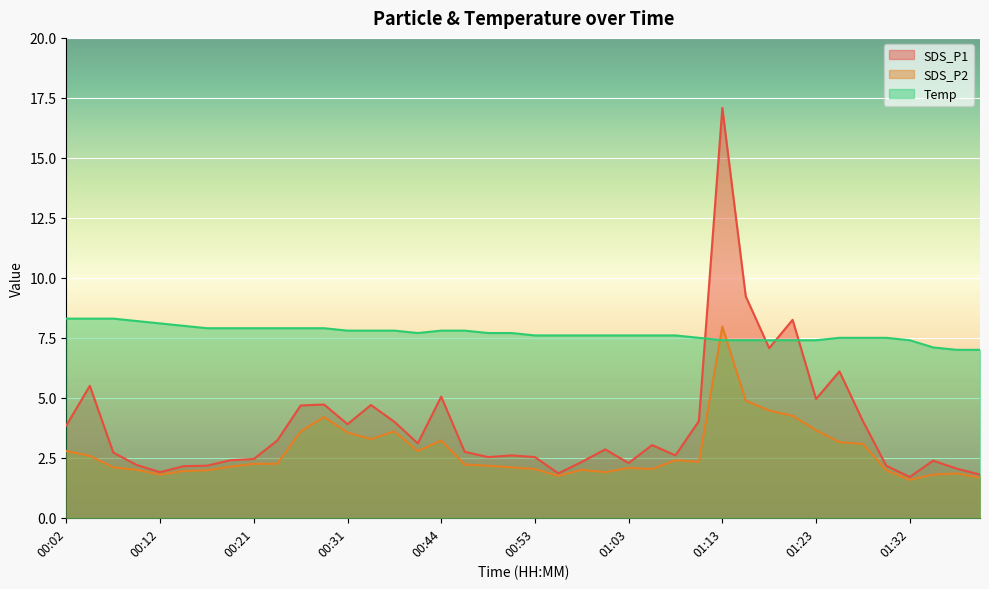

The SDS_P1 series shows 5.6 at 00:24. True or false?

False